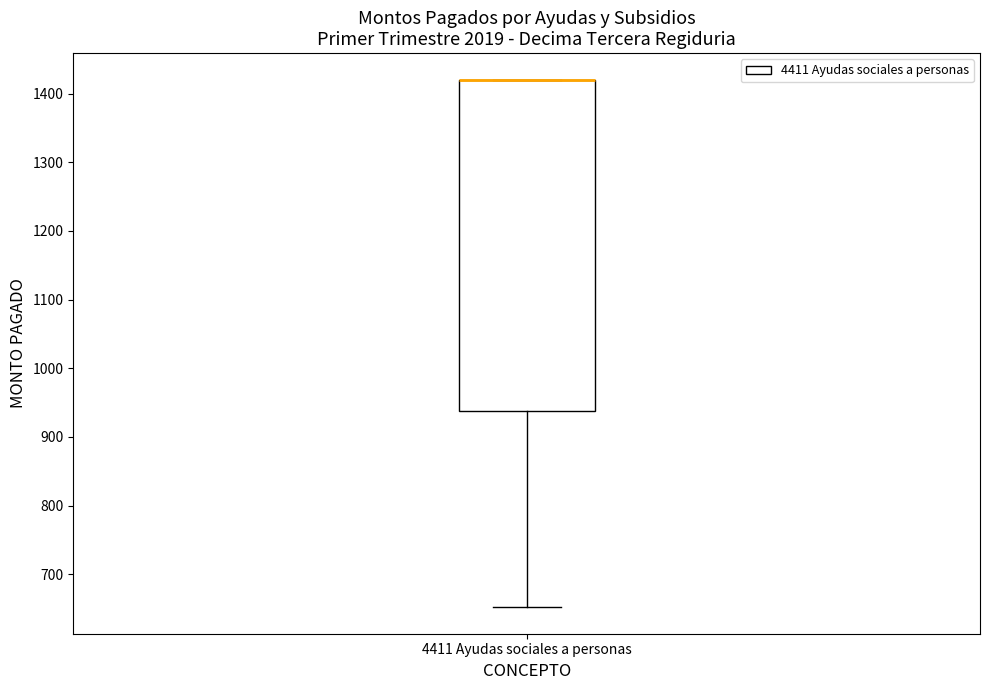

Where is the lower edge of the box for 4411 Ayudas sociales a personas on the y-axis? The values are not printed on the chart, so give them approximately, as read against the axis.

940